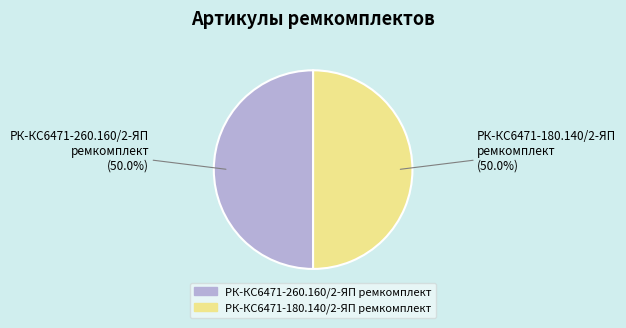

What percentage is NOT represented by РК-КС6471-260.160/2-ЯП ремкомплект?

50.0%